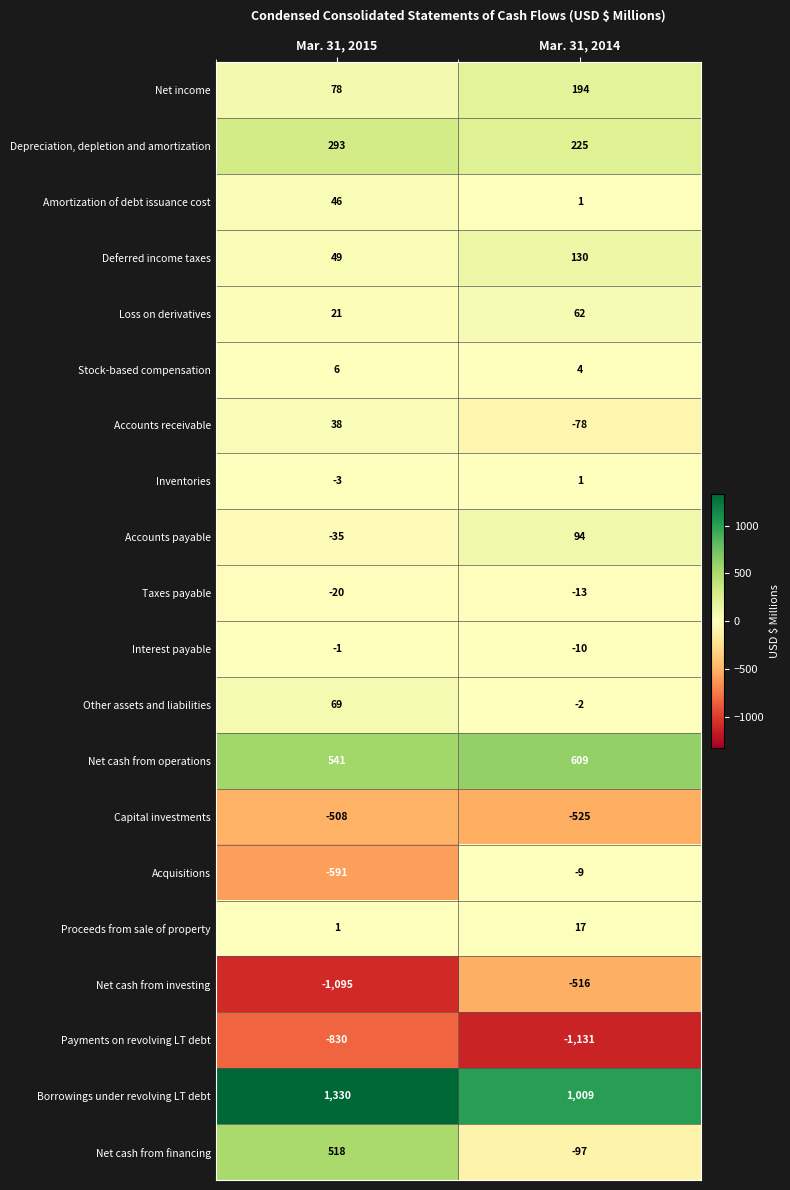

How many negative values does the Other assets and liabilities series have?

1